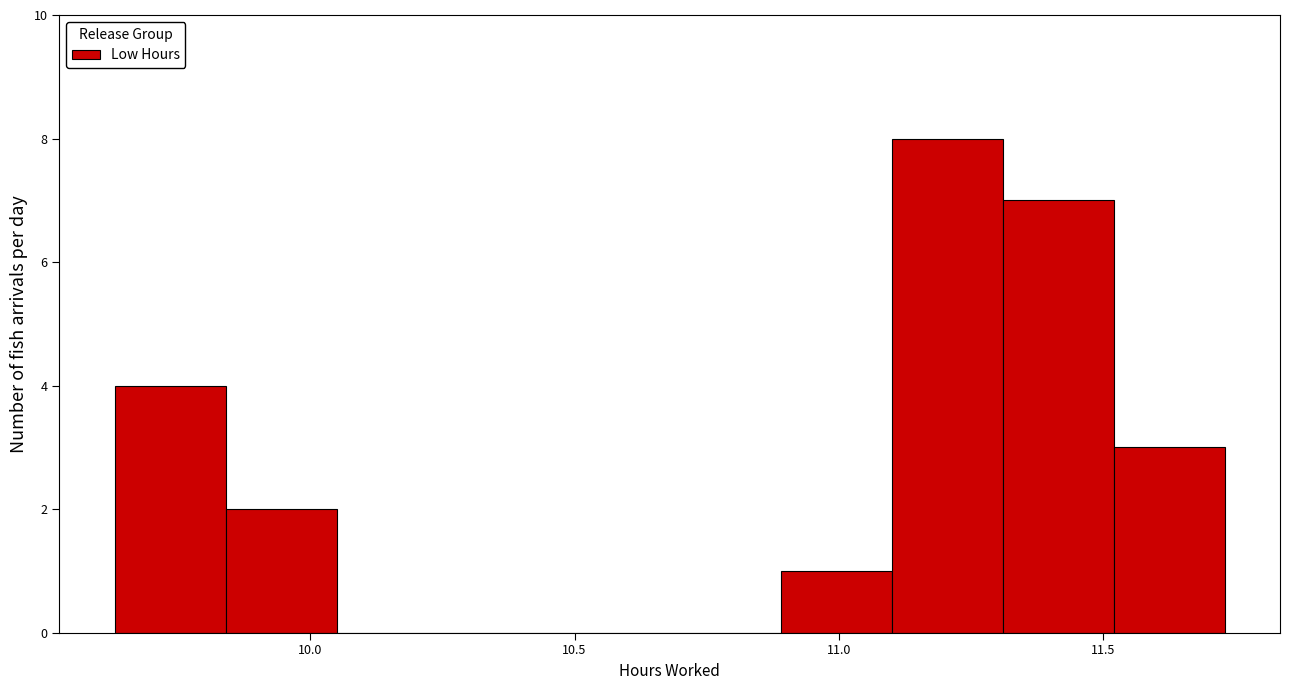

Over which range of the x-axis is the bar tallest?

11.10 to 11.31